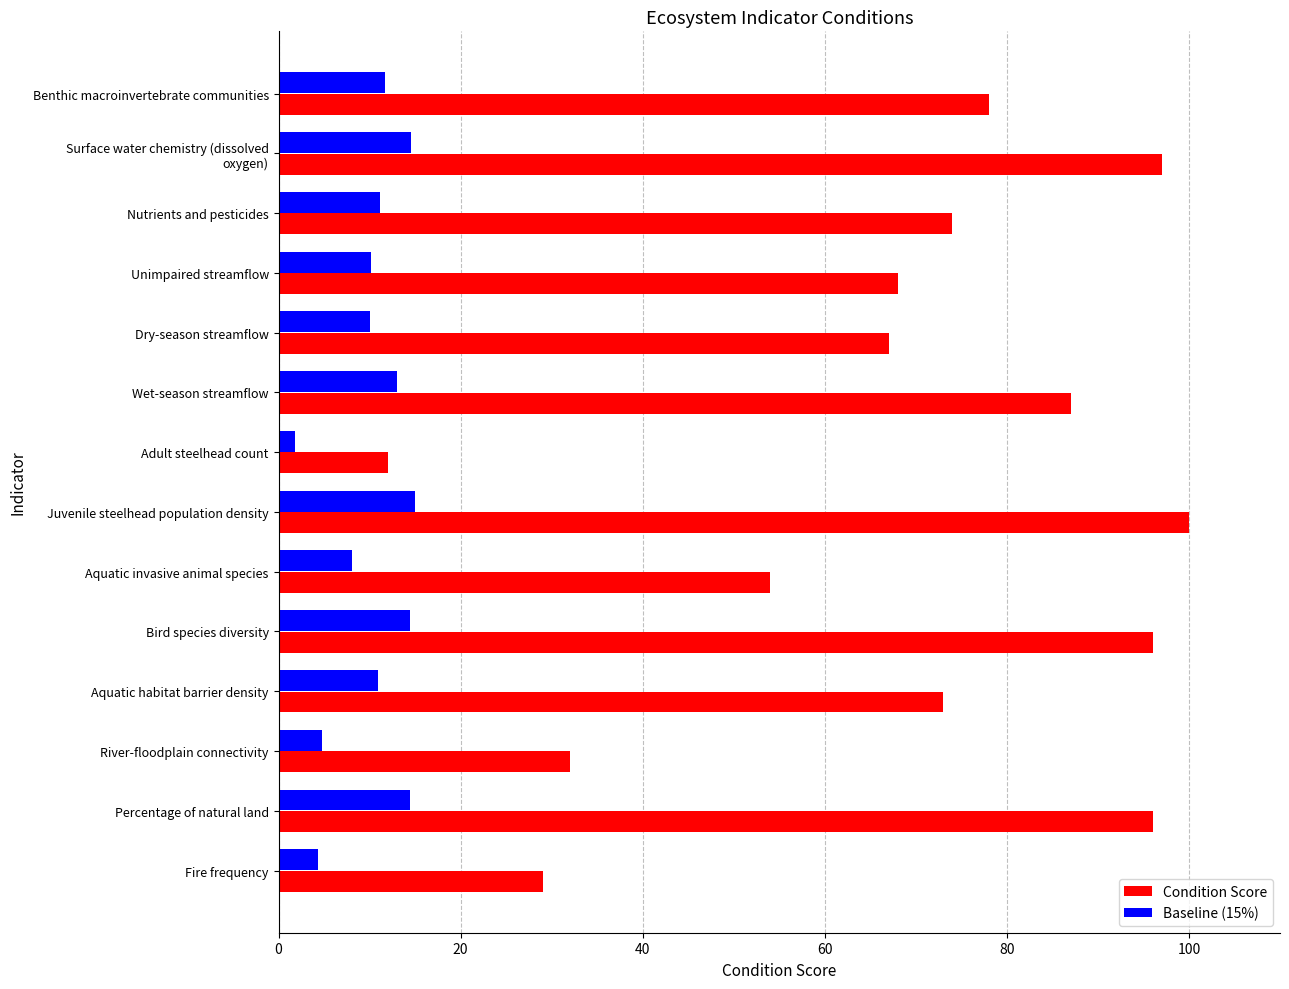

Rank the series by their average value, from lowest to highest.

Baseline (15%), Condition Score